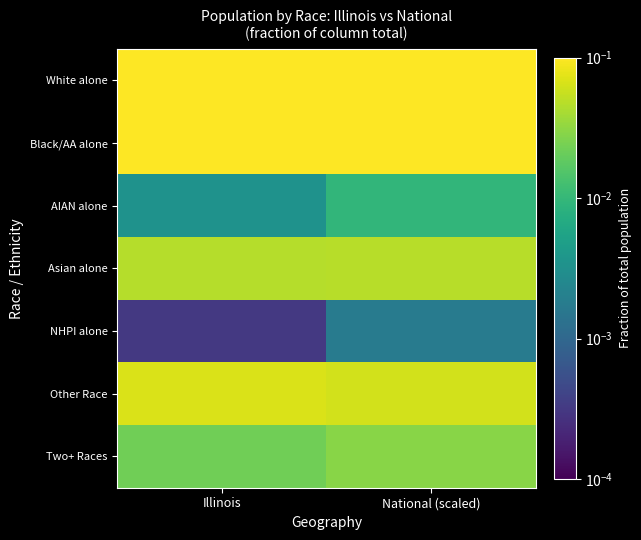

Reading right to left, what are all the values shown in this chart?

White alone: National (scaled)=0.7	Illinois=0.7
Black/AA alone: National (scaled)=0.1	Illinois=0.1
AIAN alone: National (scaled)=0.0	Illinois=0.0
Asian alone: National (scaled)=0.0	Illinois=0.0
NHPI alone: National (scaled)=0.0	Illinois=0.0
Other Race: National (scaled)=0.1	Illinois=0.1
Two+ Races: National (scaled)=0.0	Illinois=0.0